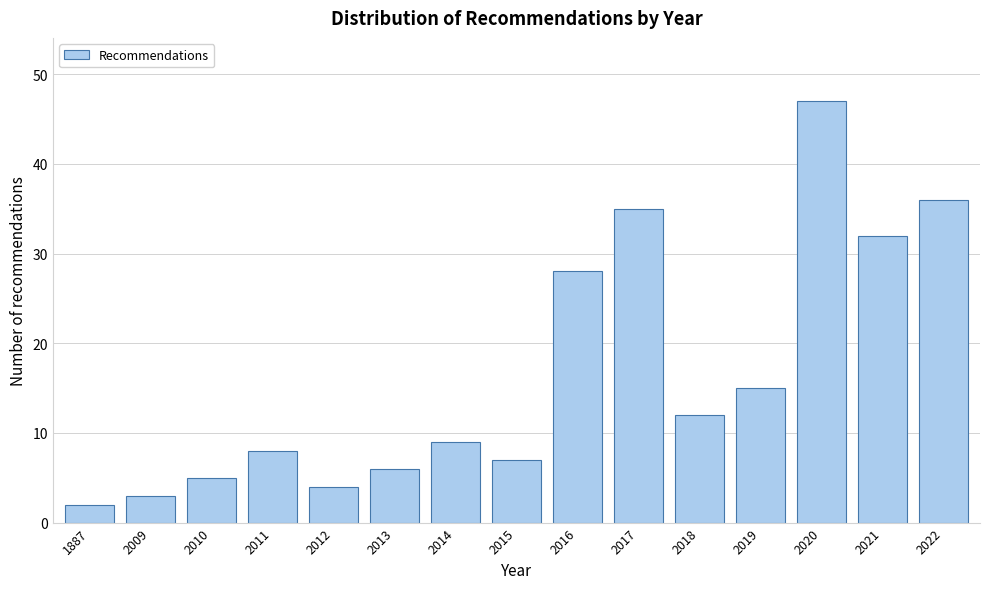

Reading left to right, list all the values displayed in this chart.

1887=2	2009=3	2010=5	2011=8	2012=4	2013=6	2014=9	2015=7	2016=28	2017=35	2018=12	2019=15	2020=47	2021=32	2022=36